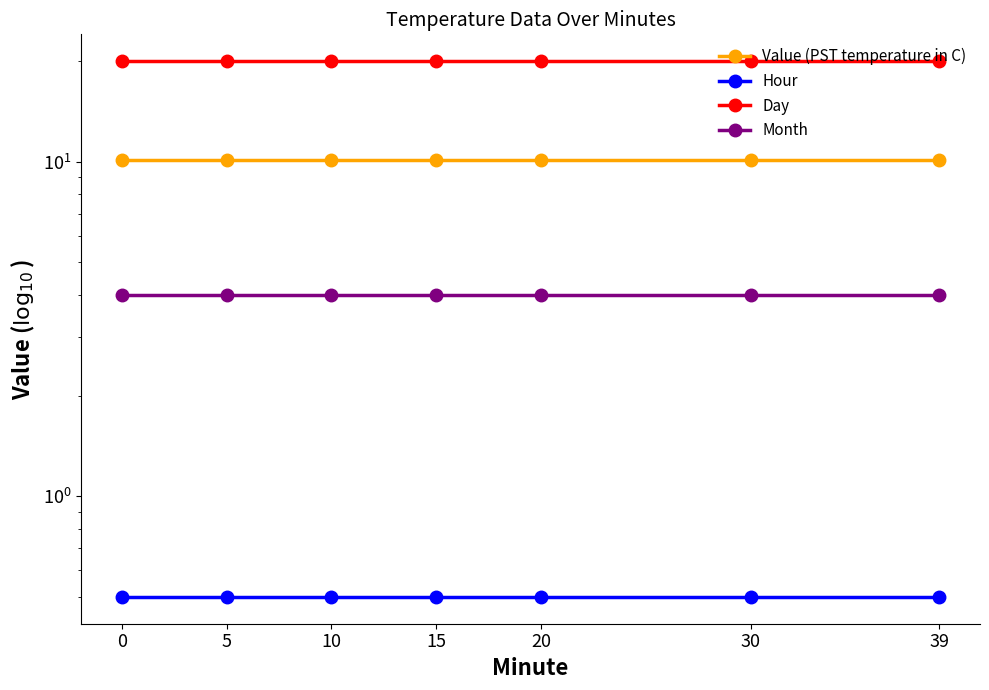

Which series changed the most between 0 and 20?

Value (PST temperature in C)